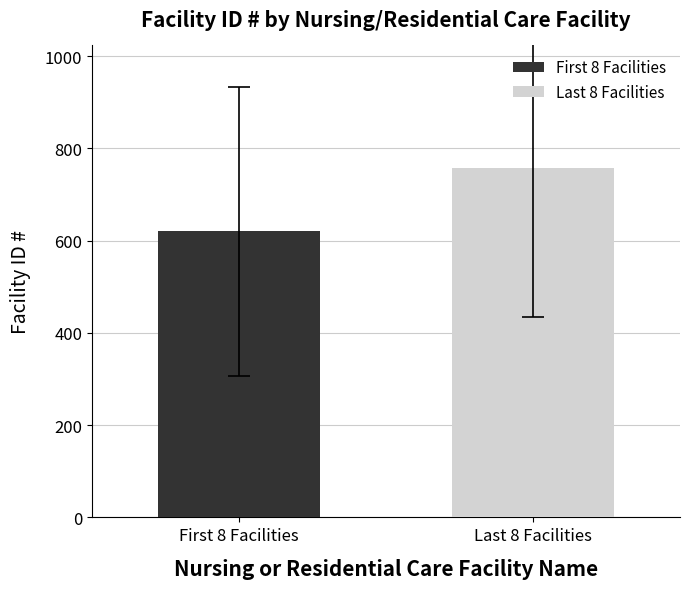

What is the minimum value shown in the chart?

620.9